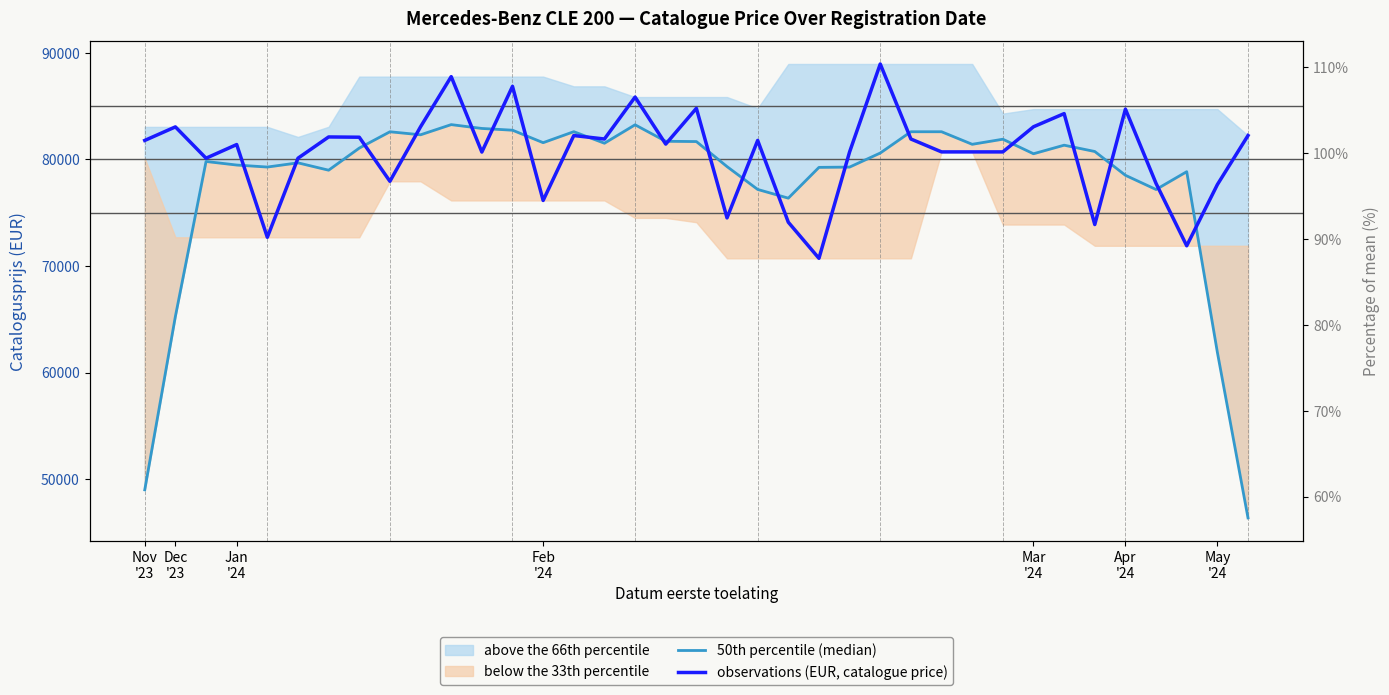

Is the value of 50th percentile (median) at 35 greater than the value of observations (EUR, catalogue price) at 9?

No